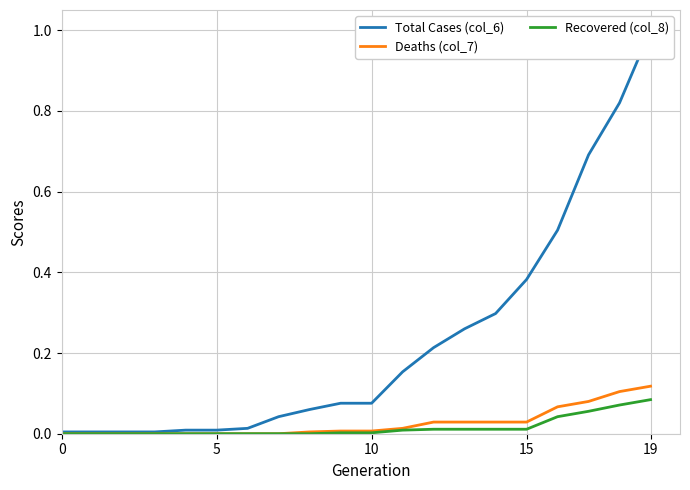

What are all the series names shown in the legend?

Total Cases (col_6), Deaths (col_7), Recovered (col_8)